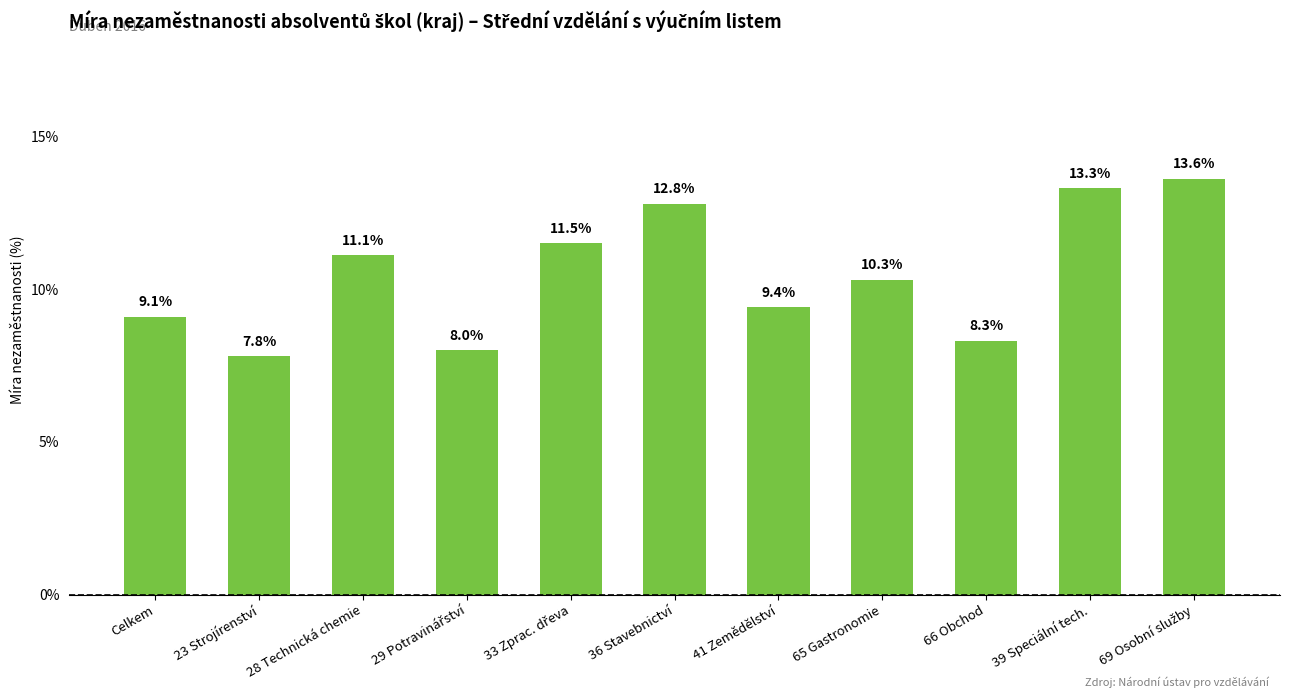

At which label is the value closest to 10?

65 Gastronomie